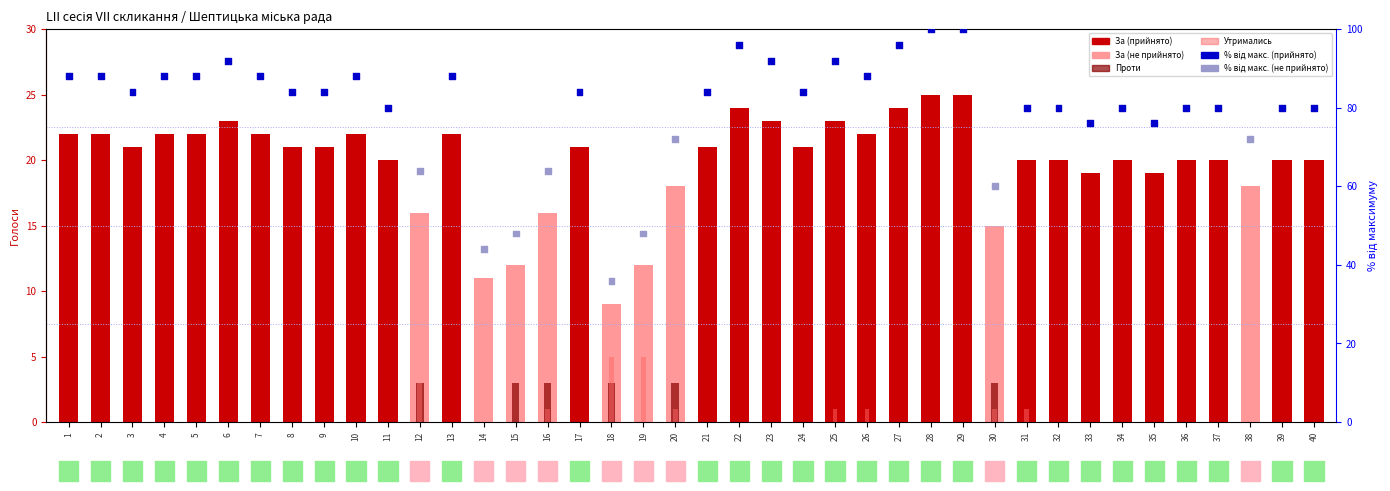

Which series contains the lowest Y value?

Проти